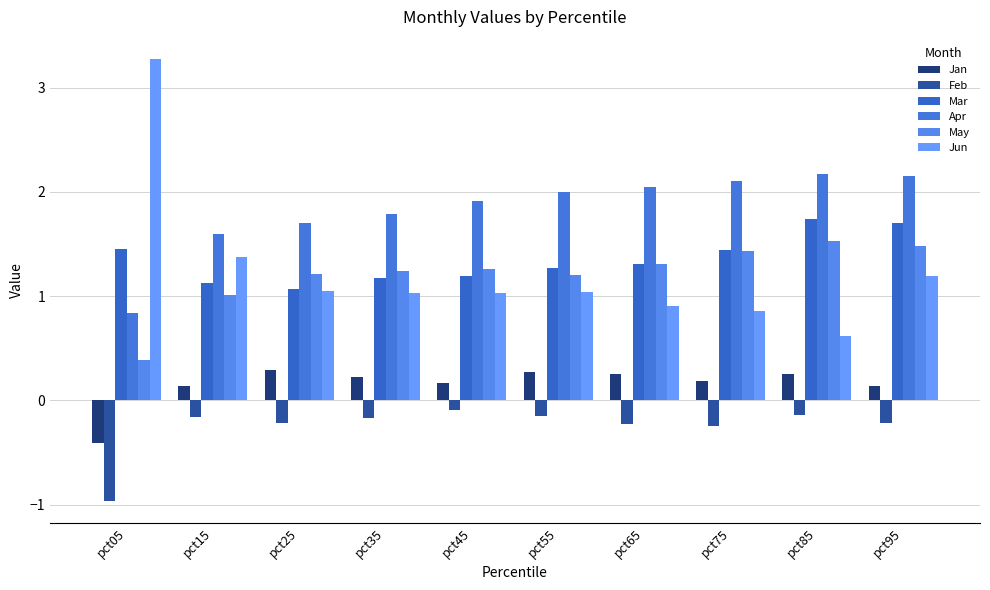

True or false: May has a value of 0.5 at pct15.

False